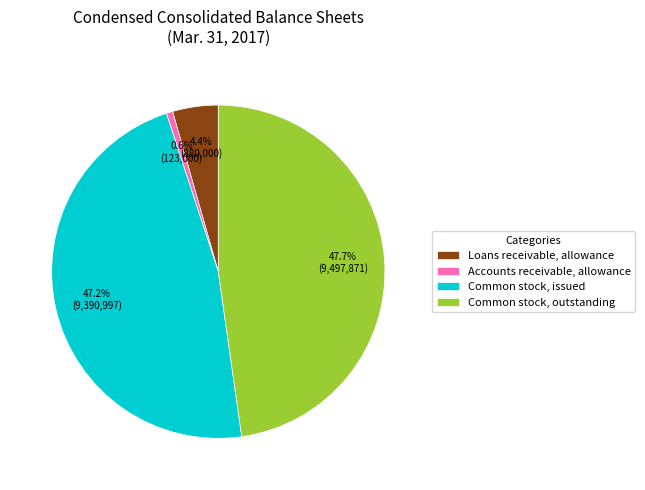

To the nearest percent, what percentage of the pie is Loans receivable, allowance?

4%